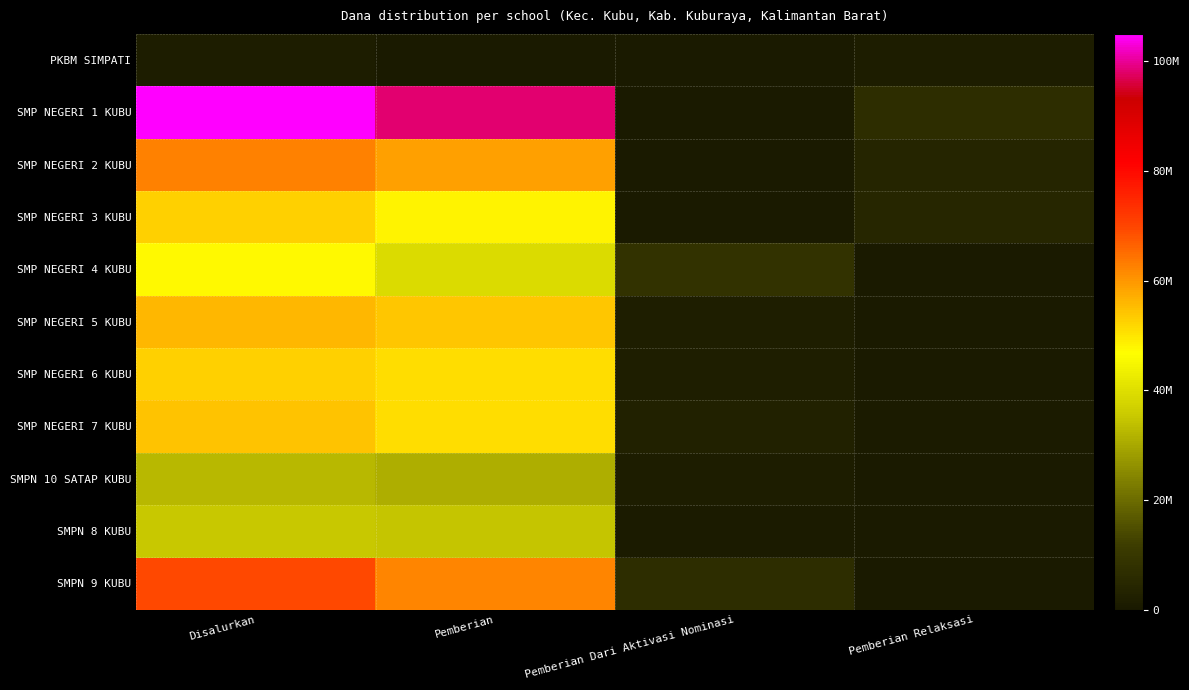

What is the greatest value displayed?

105000000